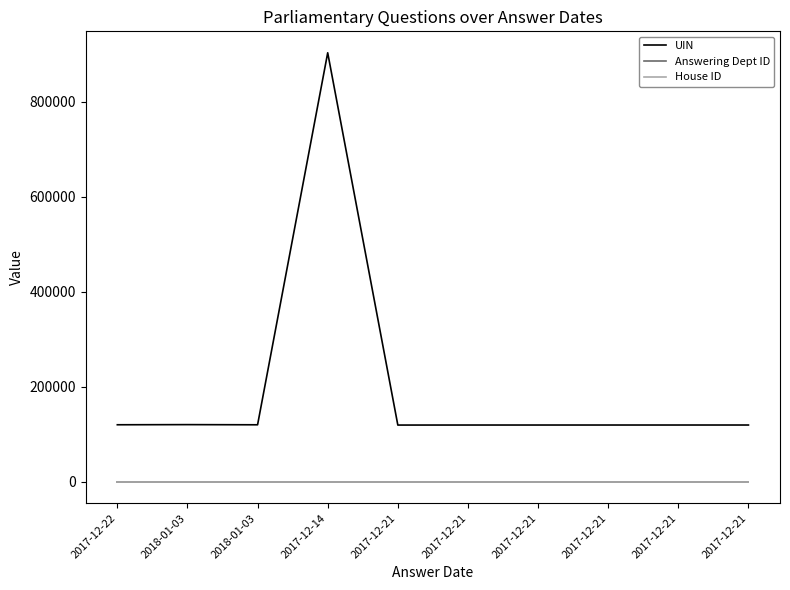

Where does the UIN series first go above 119375?

2017-12-22